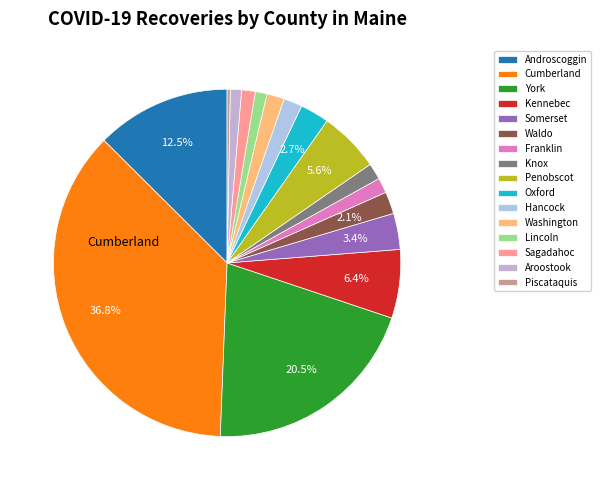

Rank the categories by value from highest to lowest.

Cumberland, York, Androscoggin, Kennebec, Penobscot, Somerset, Oxford, Waldo, Hancock, Washington, Knox, Franklin, Sagadahoc, Lincoln, Aroostook, Piscataquis